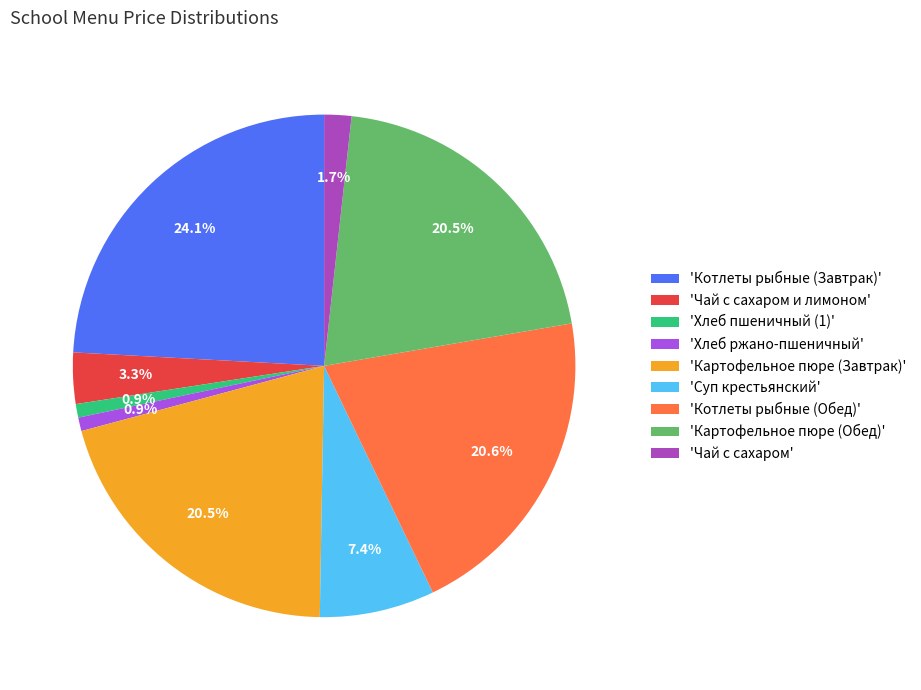

Which category has the biggest portion of the pie?

'Котлеты рыбные (Завтрак)'